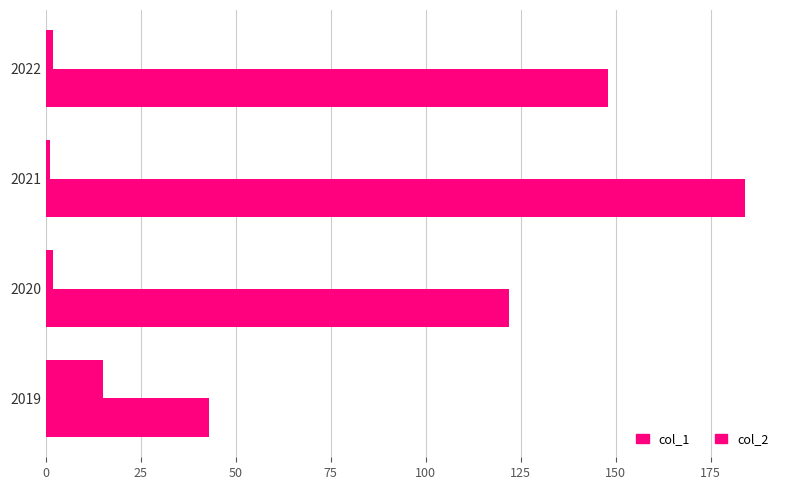

How many categories are shown in the chart?

4